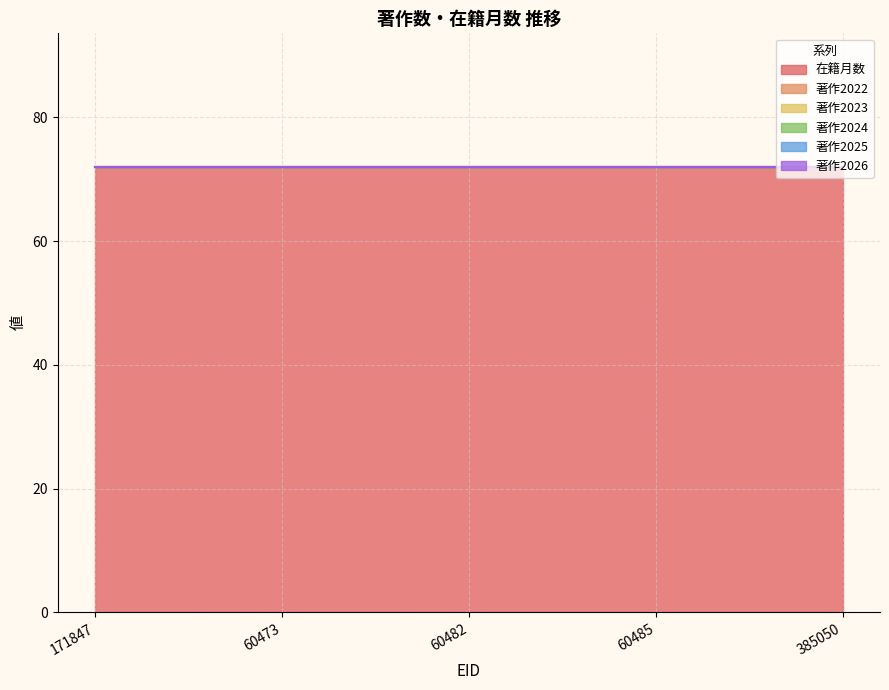

What position from the left is 60473?

2